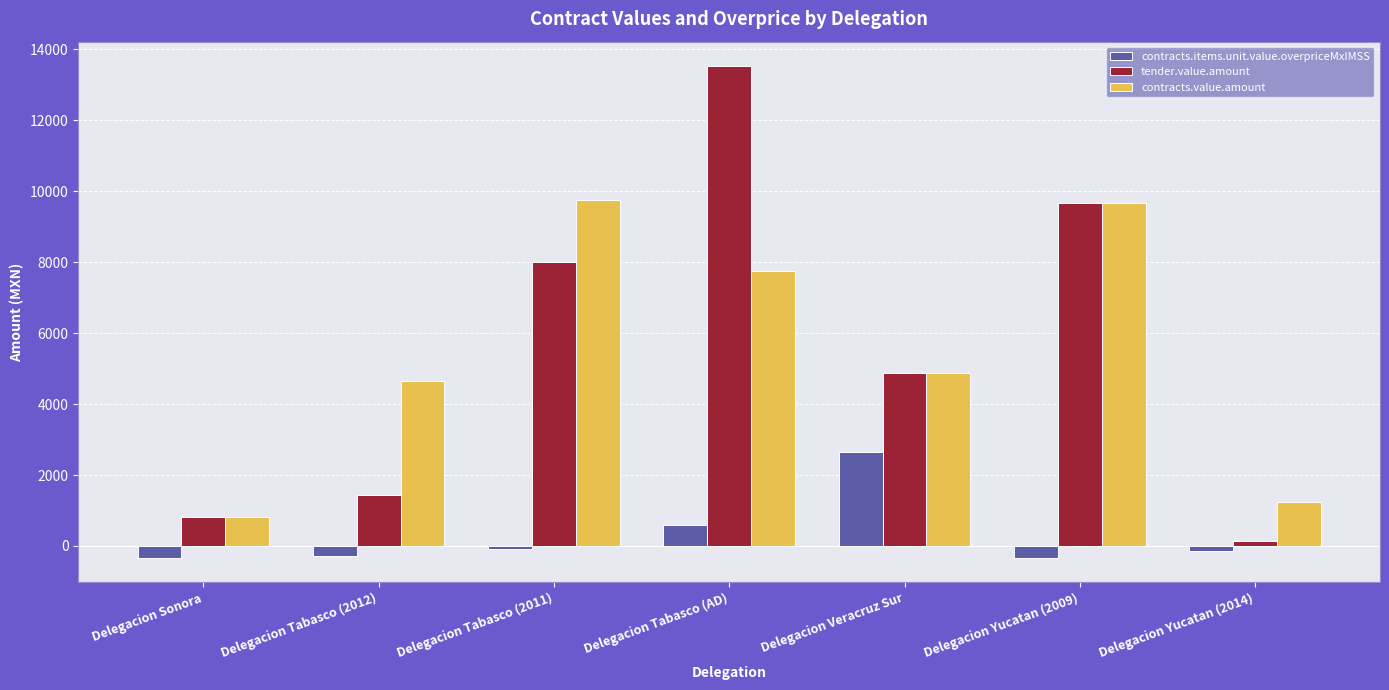

The value of contracts.items.unit.value.overpriceMxIMSS at Delegacion Tabasco (AD) is 588.2. True or false?

True